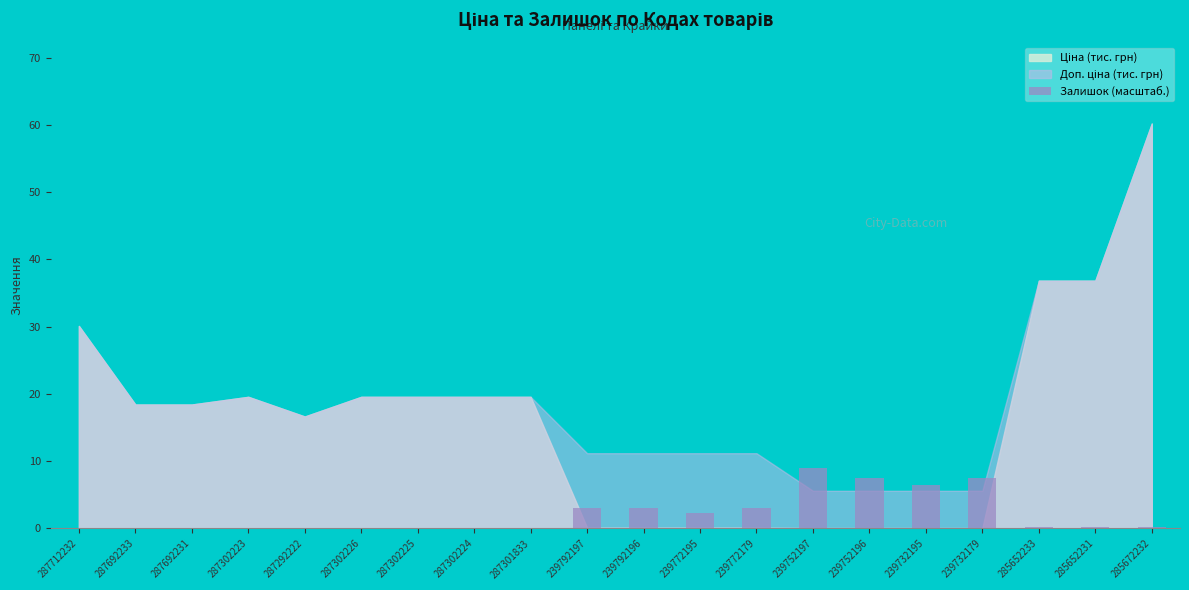

What is the sum of all values?

42.8